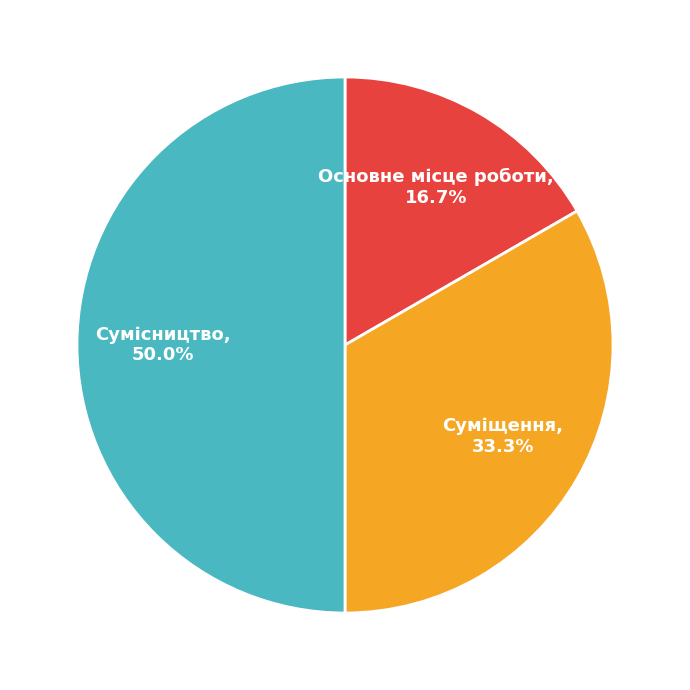

What is the smallest slice in the pie chart?

Основне місце роботи